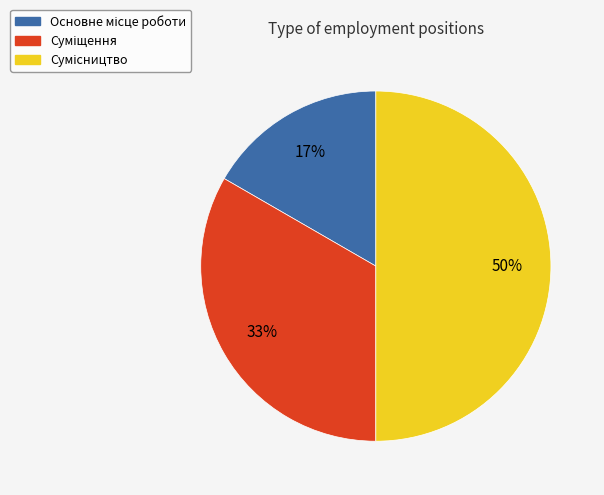

To the nearest percent, what is the average slice percentage?

33%